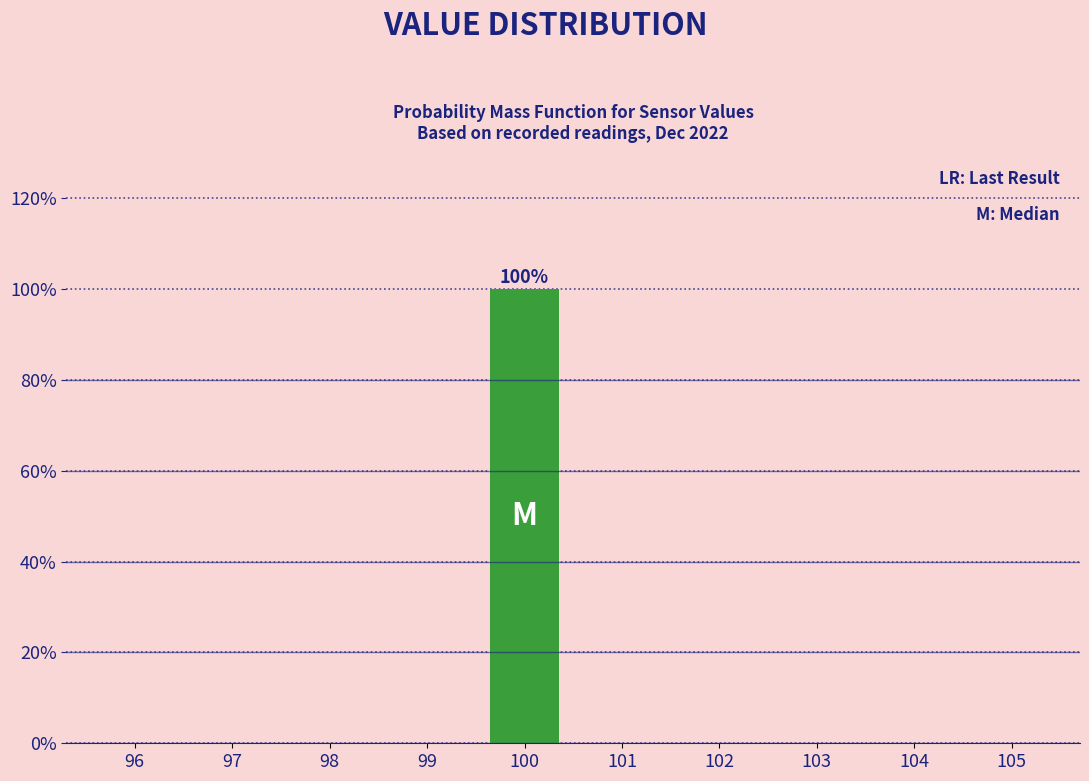

Reading right to left, list all the values displayed in this chart.

105=0	104=0	103=0	102=0	101=0	100=100	99=0	98=0	97=0	96=0